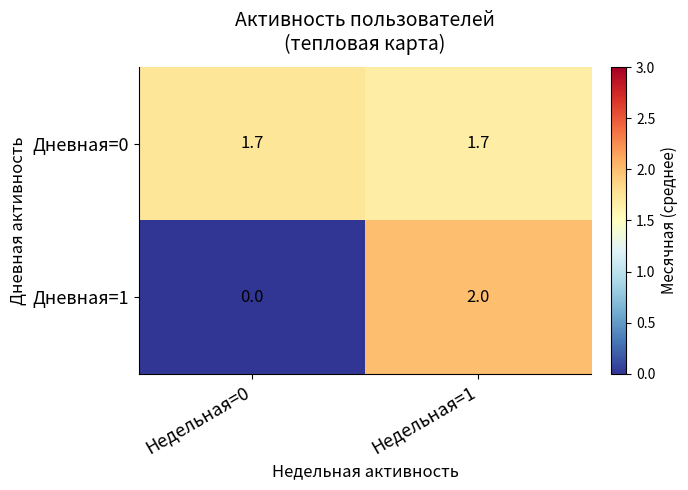

True or false: Дневная=1 has a value of 3.1 at Недельная=1.

False